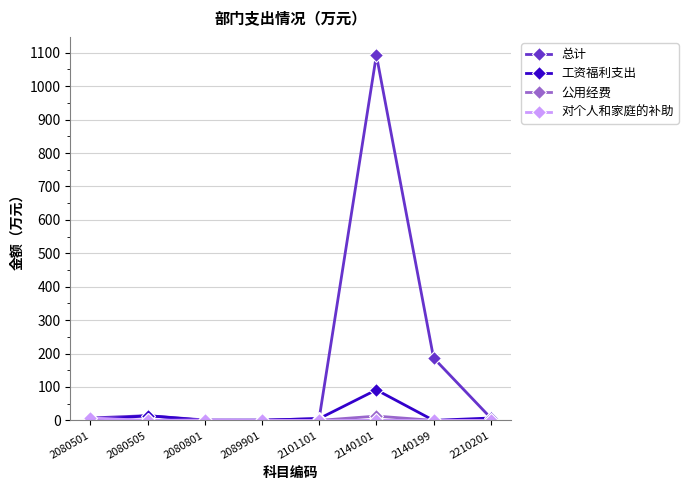

The 公用经费 series shows 0.0 at 2080505. True or false?

True